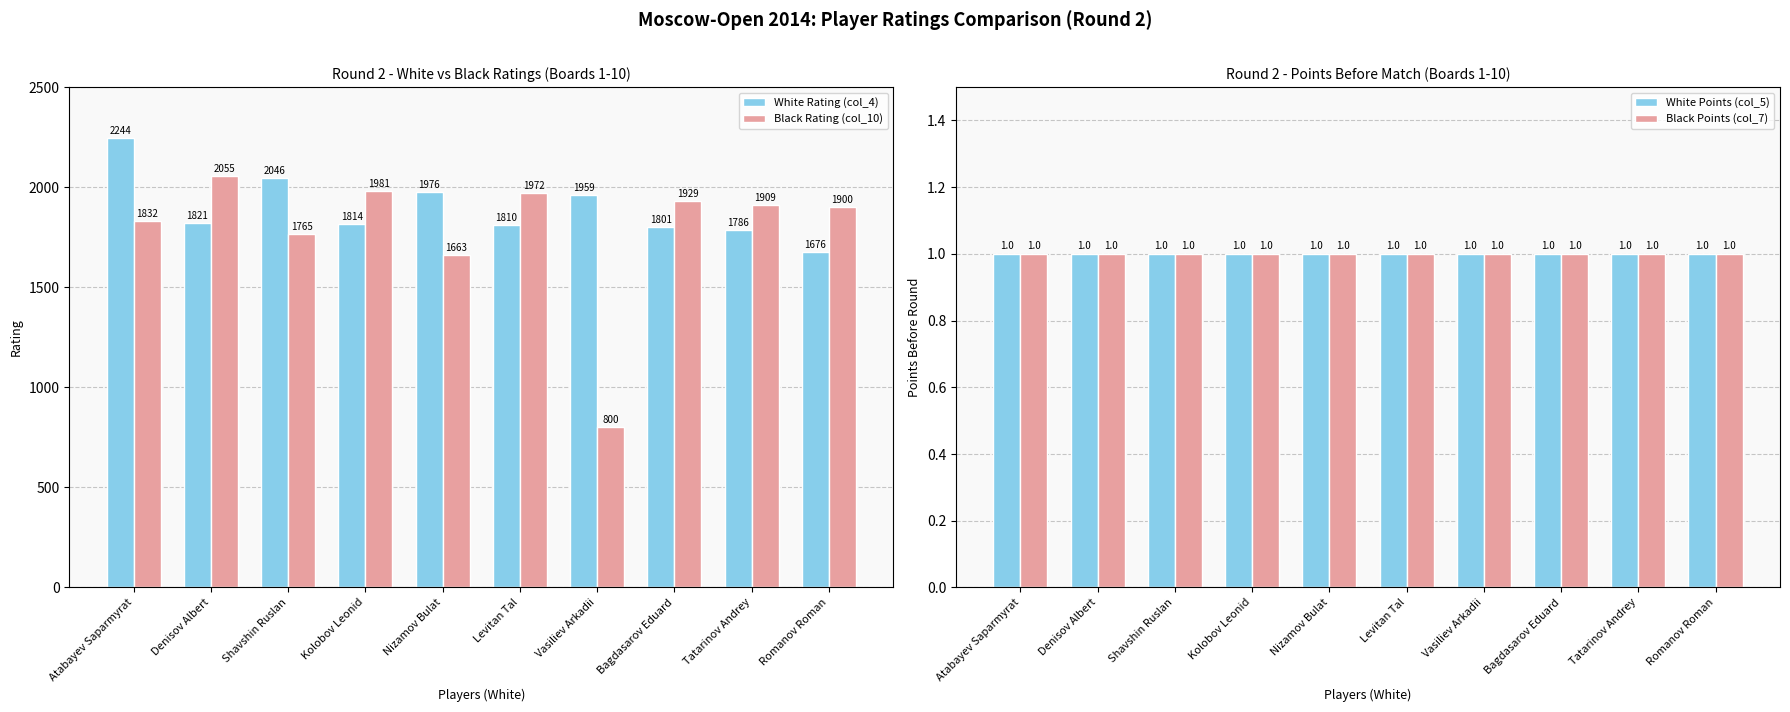

Rank the categories by Black Points (col_7) value from lowest to highest.

Atabayev Saparmyrat, Denisov Albert, Shavshin Ruslan, Kolobov Leonid, Nizamov Bulat, Levitan Tal, Vasiliev Arkadii, Bagdasarov Eduard, Tatarinov Andrey, Romanov Roman